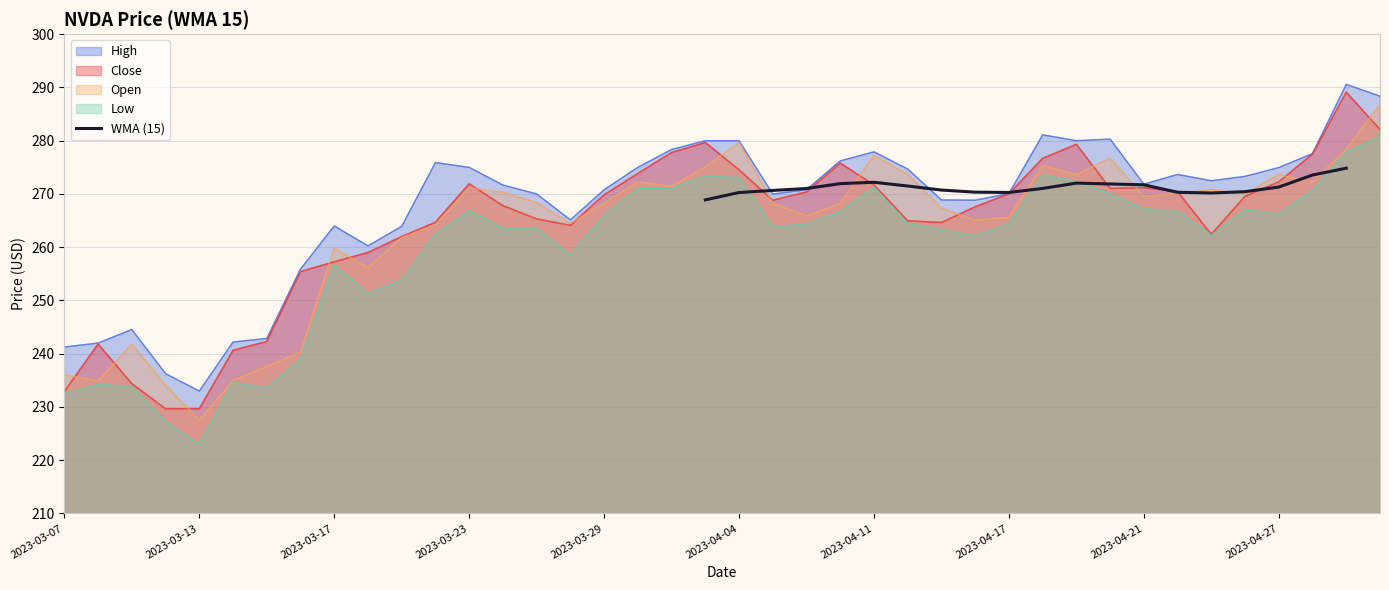

What is the lowest value of the WMA (15) series?

268.9